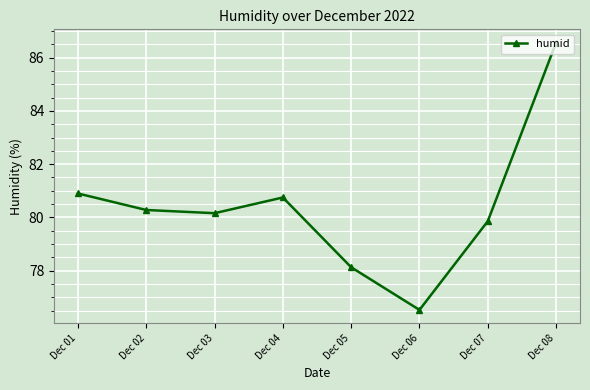

What is the approximate value at Dec 04?

80.8